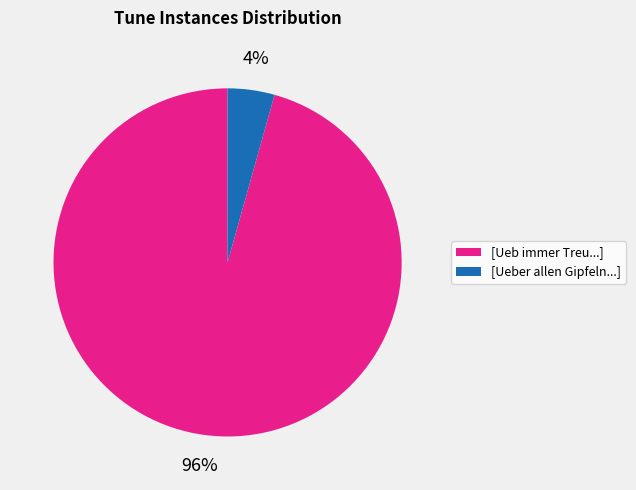

To the nearest percent, what percentage of the pie is [Ueber allen Gipfeln...]?

4%